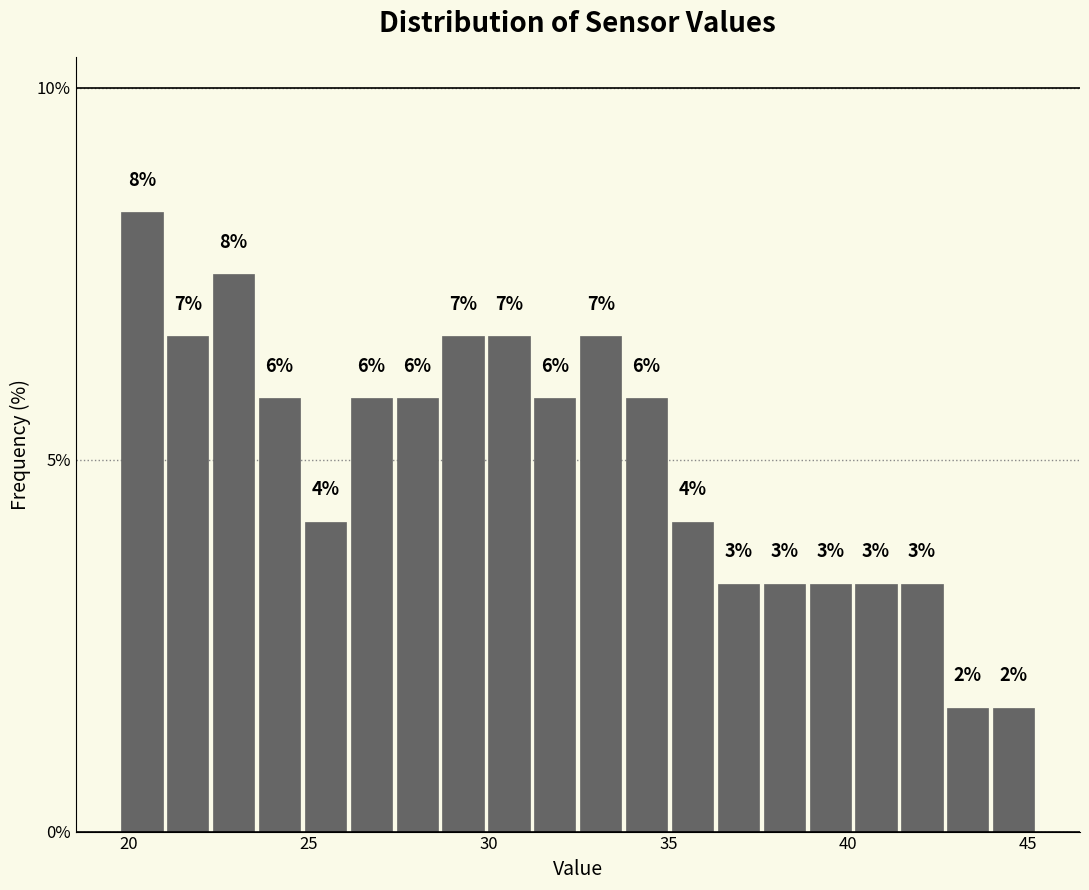

Read against the x-axis, roughly where is the centre of the tallest bar?

20.5